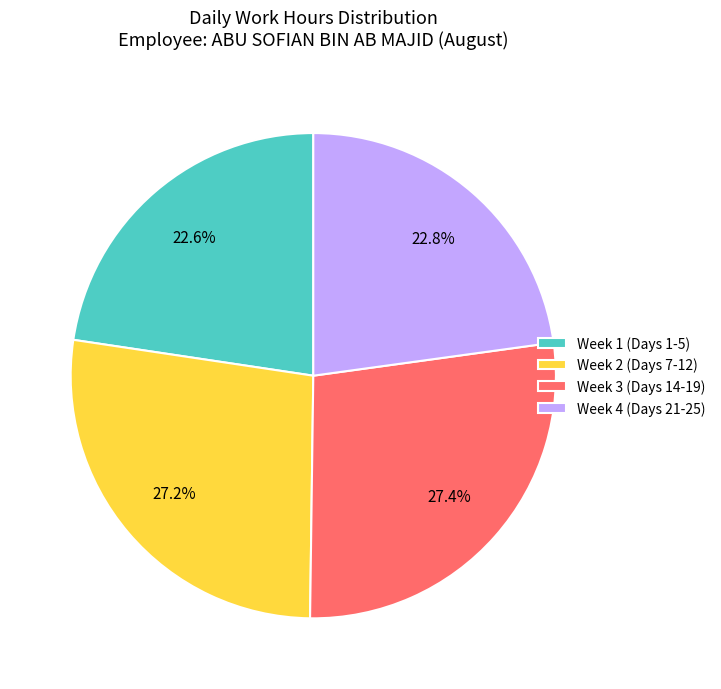

Is there a majority slice in this chart?

No